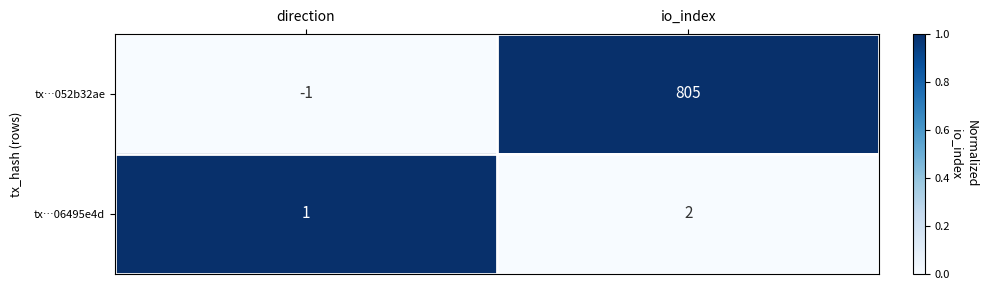

Which series has the largest range (max minus min)?

tx…052b32ae